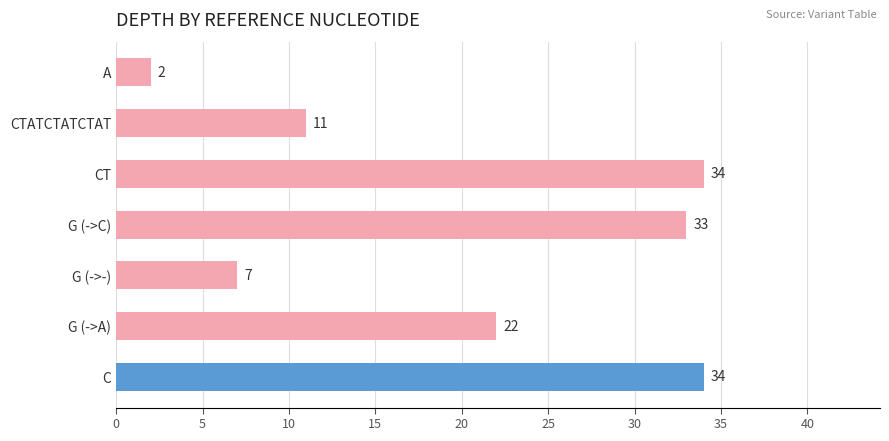

What is the sum of all values?

143